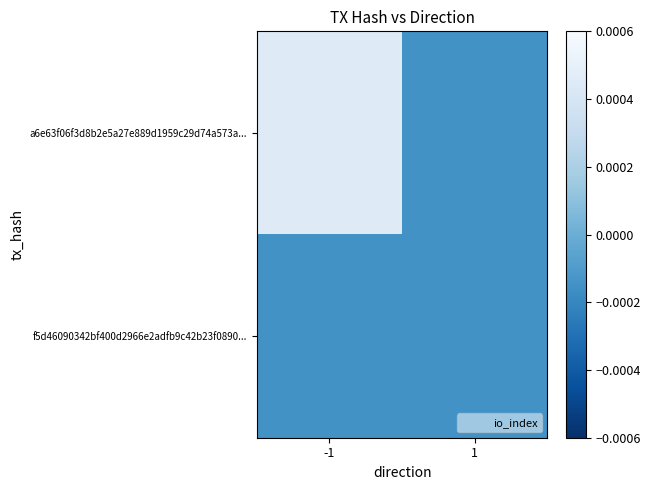

Rank the series by their average value, from highest to lowest.

a6e63f06f3d8b2e5a27e889d1959c29d74a573a..., f5d46090342bf400d2966e2adfb9c42b23f0890...